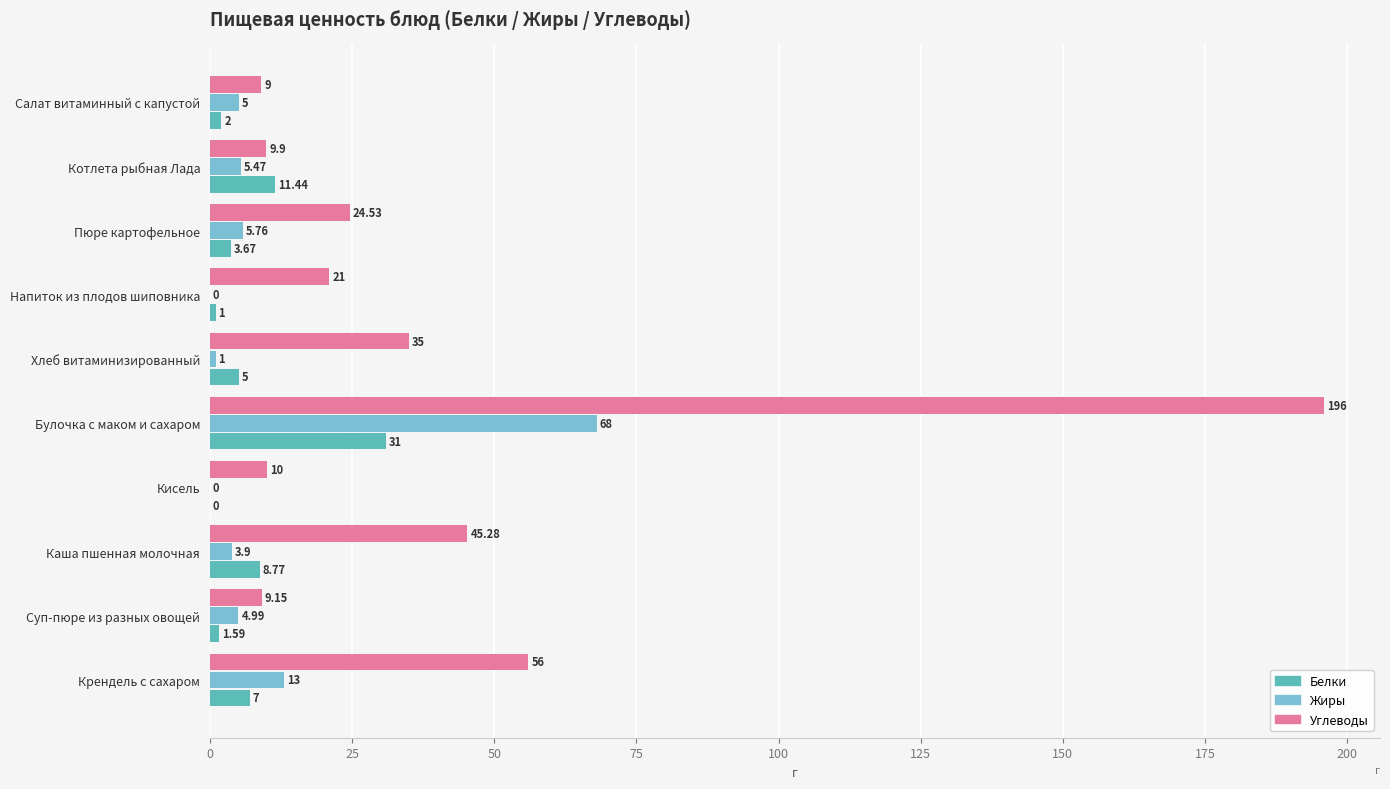

What is the average value of the Белки series?

7.1